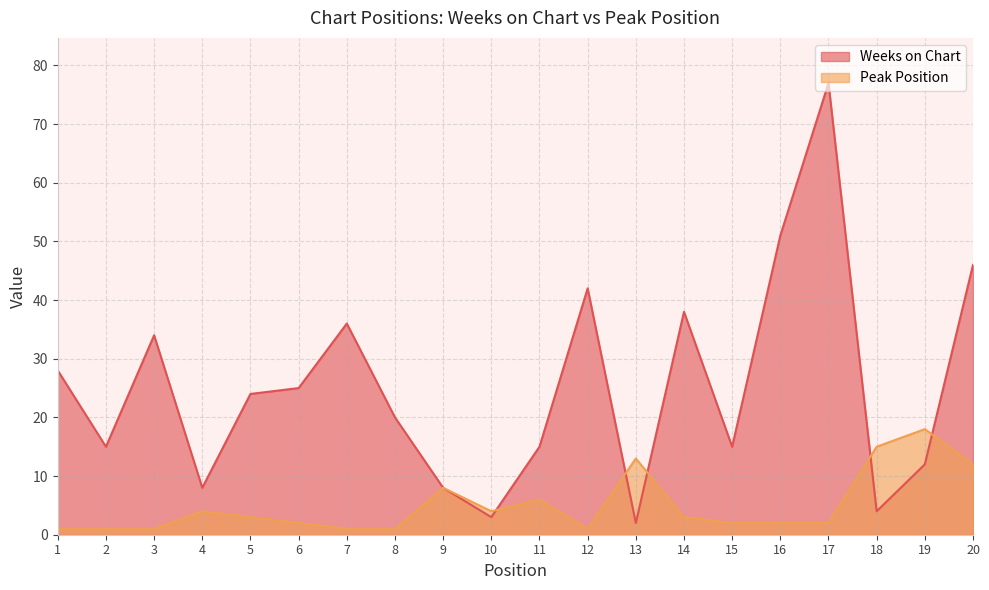

Which series changed the most between 15 and 18?

Peak Position